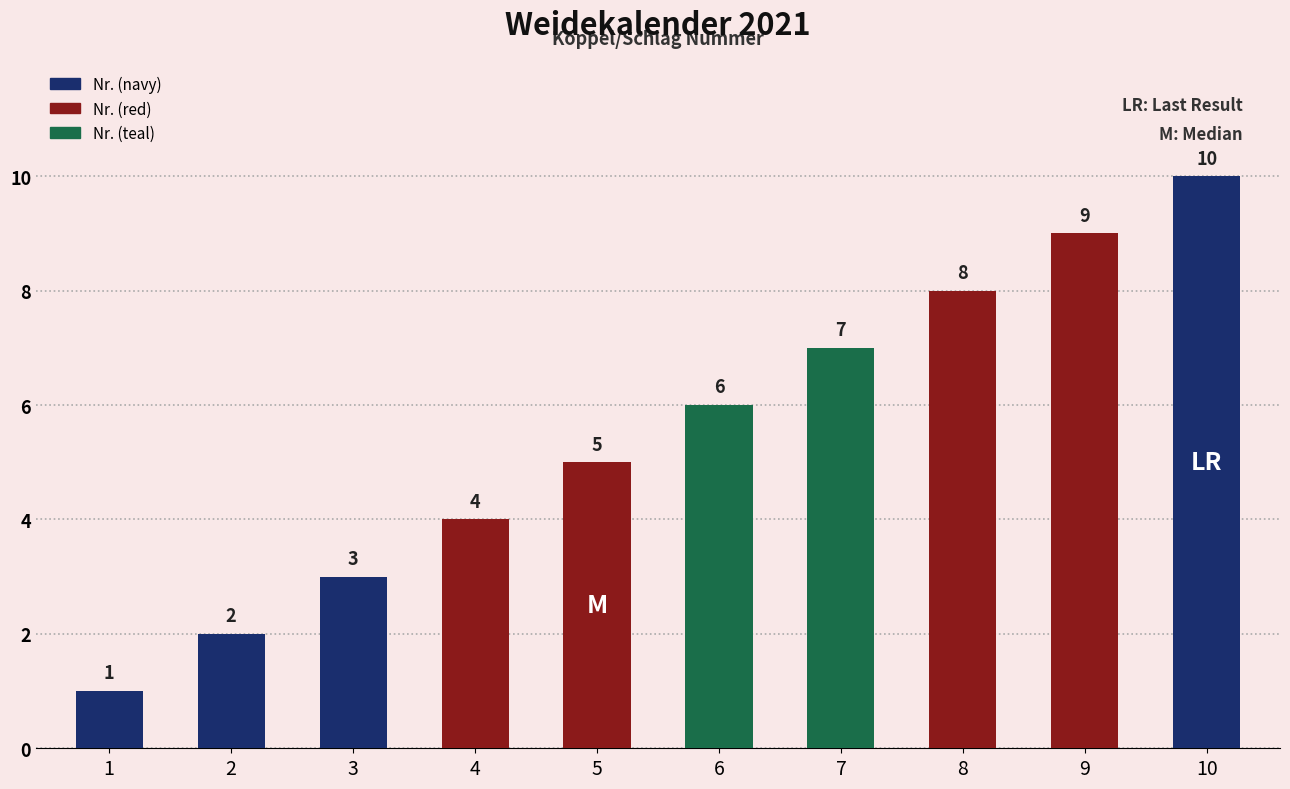

Reading left to right, extract all data points from this chart.

1=1	2=2	3=3	4=4	5=5	6=6	7=7	8=8	9=9	10=10